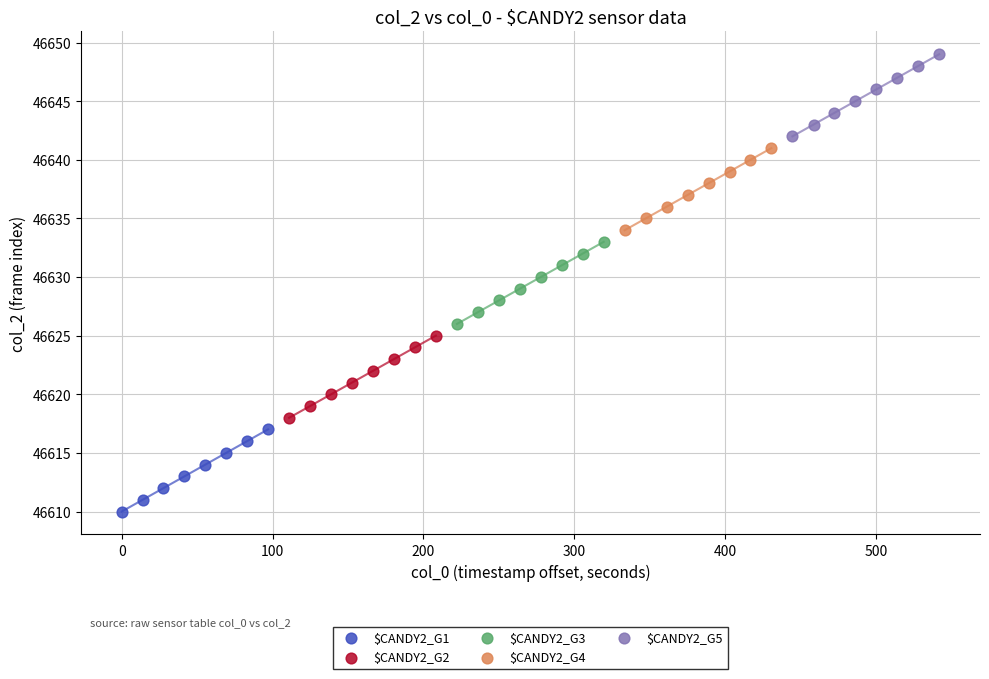

Which series contains the lowest Y value?

$CANDY2_G1